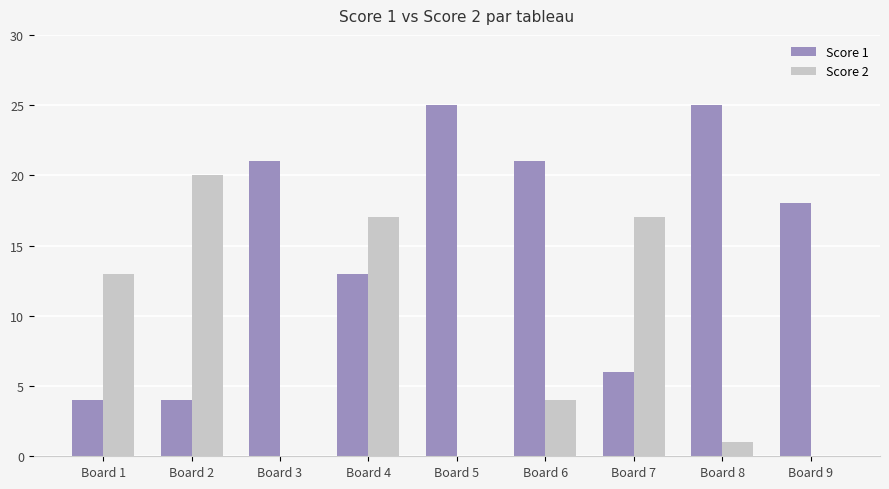

Are the bars horizontal?

No